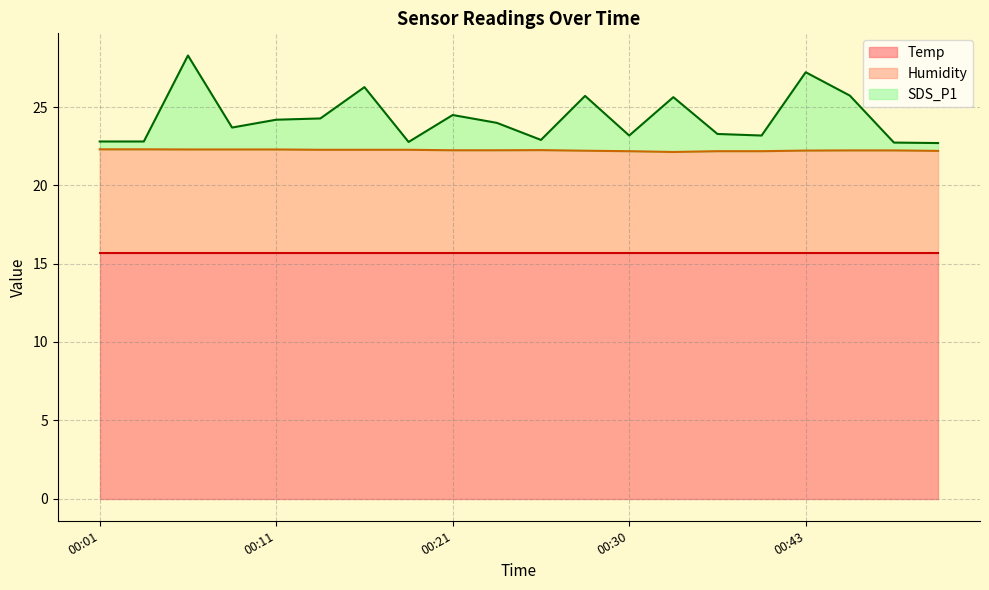

Is it true that SDS_P1 equals 33.8 at 00:41?

False